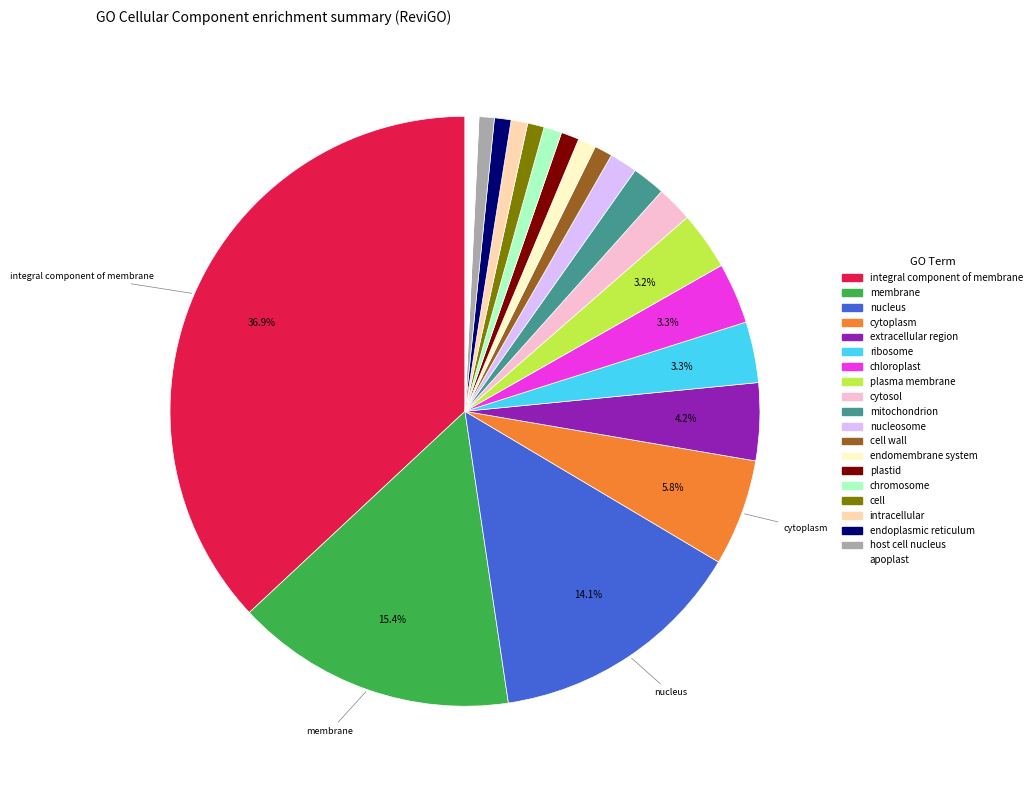

How many segments does this pie chart have?

20